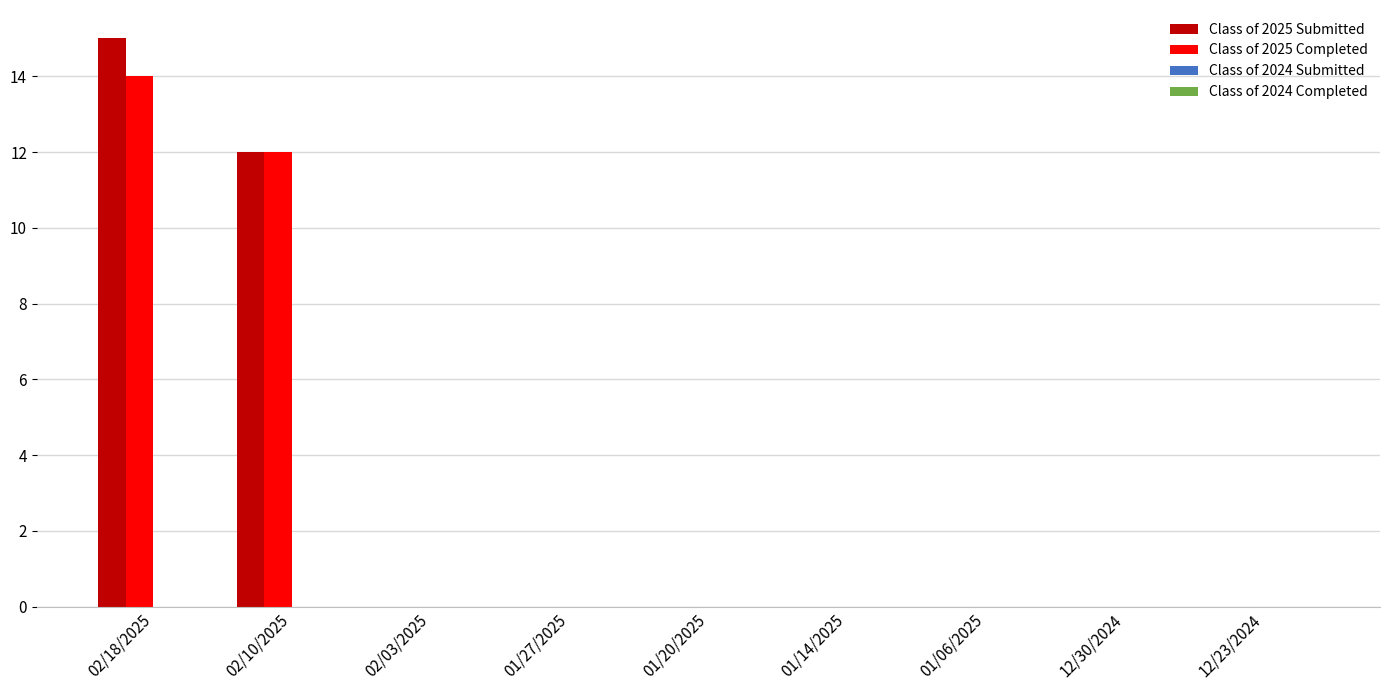

Is it true that Class of 2025 Completed equals 0 at 02/03/2025?

True